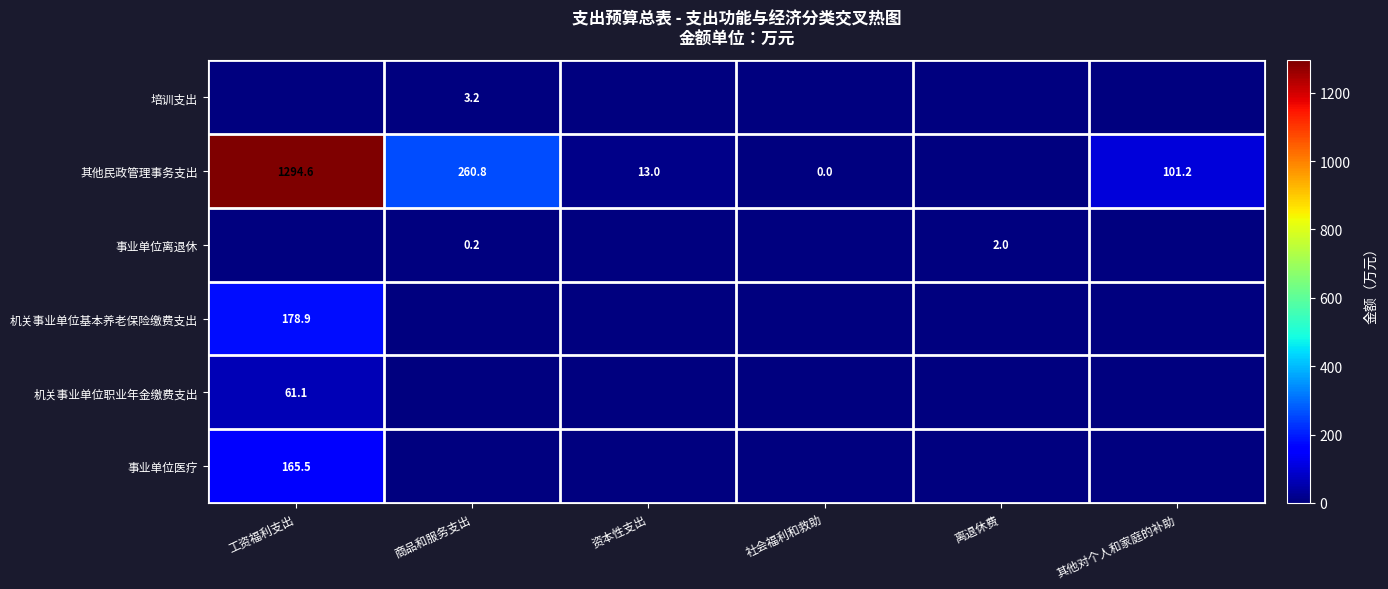

Is it true that 机关事业单位职业年金缴费支出 equals 84.7 at 工资福利支出?

False